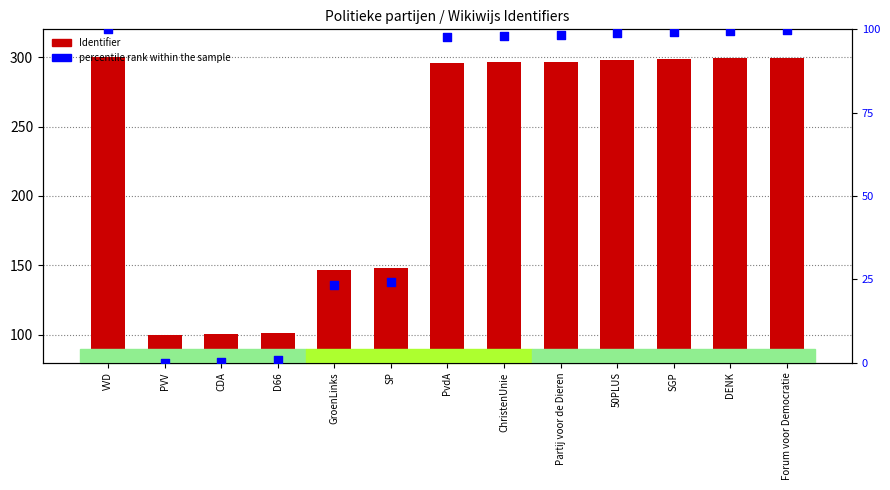

Is the value of Identifier at GroenLinks greater than the value of percentile rank within the sample at 50PLUS?

Yes